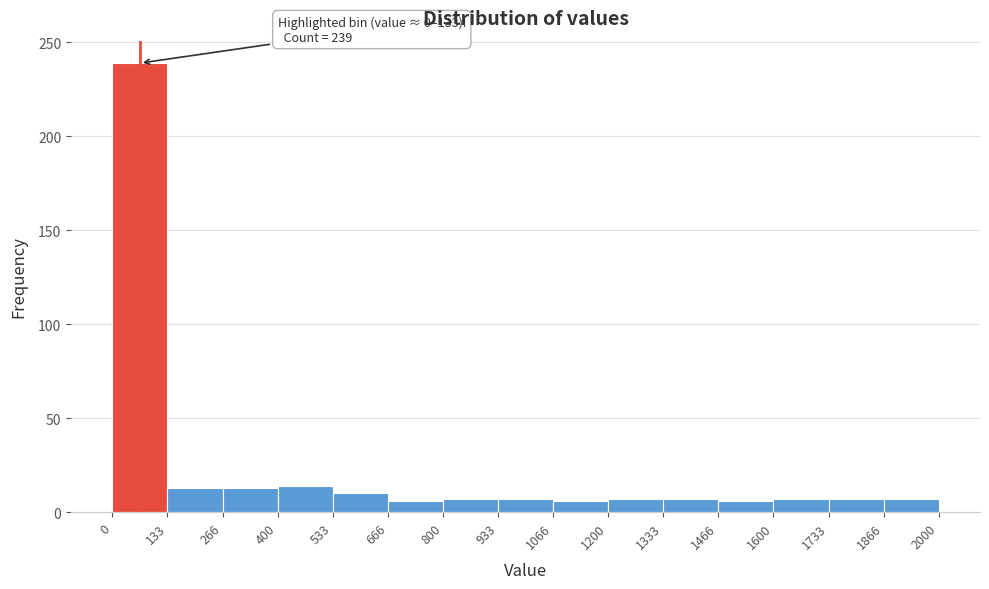

Which range on the x-axis has the tallest bar?

0 to 133